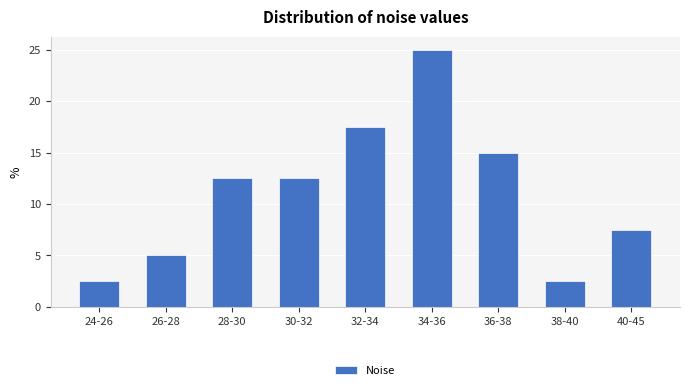

Reading left to right, transcribe all the data shown in this chart.

24-26=2.5	26-28=5.0	28-30=12.5	30-32=12.5	32-34=17.5	34-36=25.0	36-38=15.0	38-40=2.5	40-45=7.5